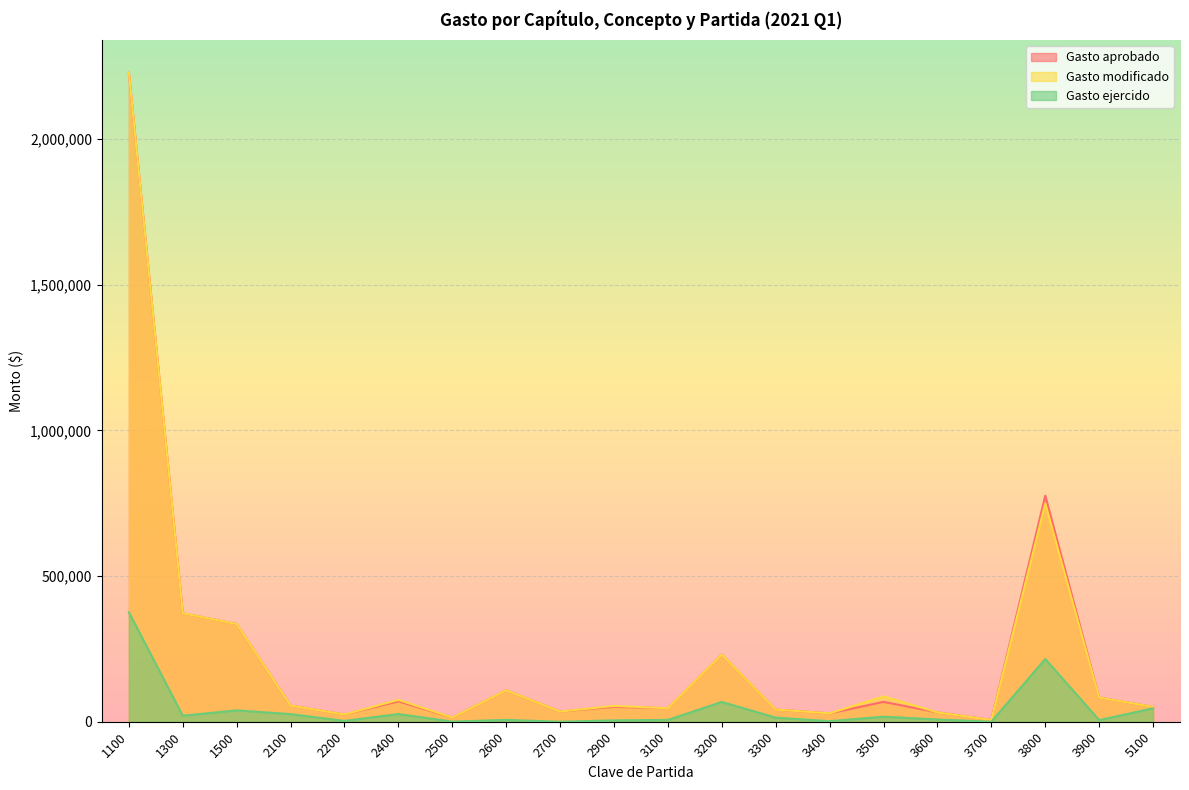

What is the difference between the maximum and second lowest values in the Gasto aprobado series?

2212898.0